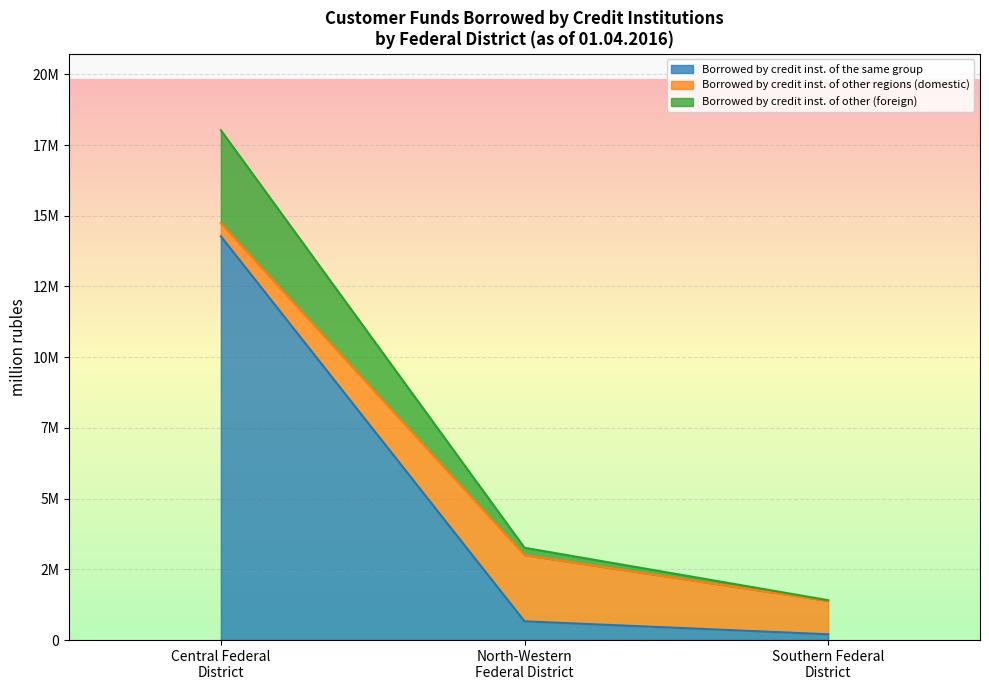

What is the highest value of the Borrowed by credit institutions of other (foreign) series?

3286561